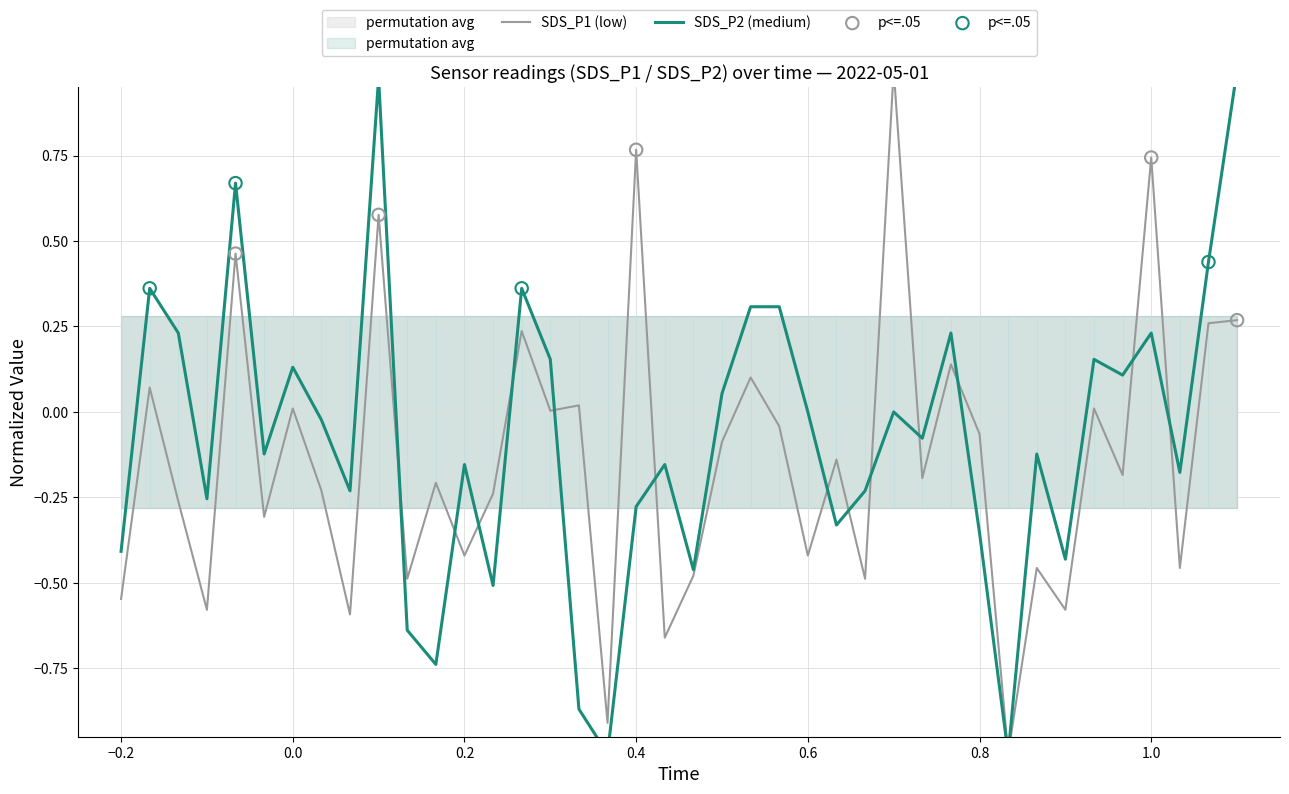

At how many categories does at least one series exceed 0?

19